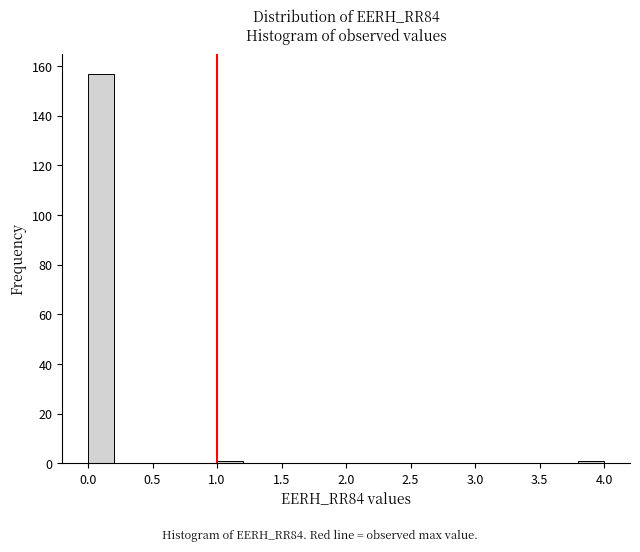

Which range on the x-axis has the tallest bar?

0.0 to 0.2